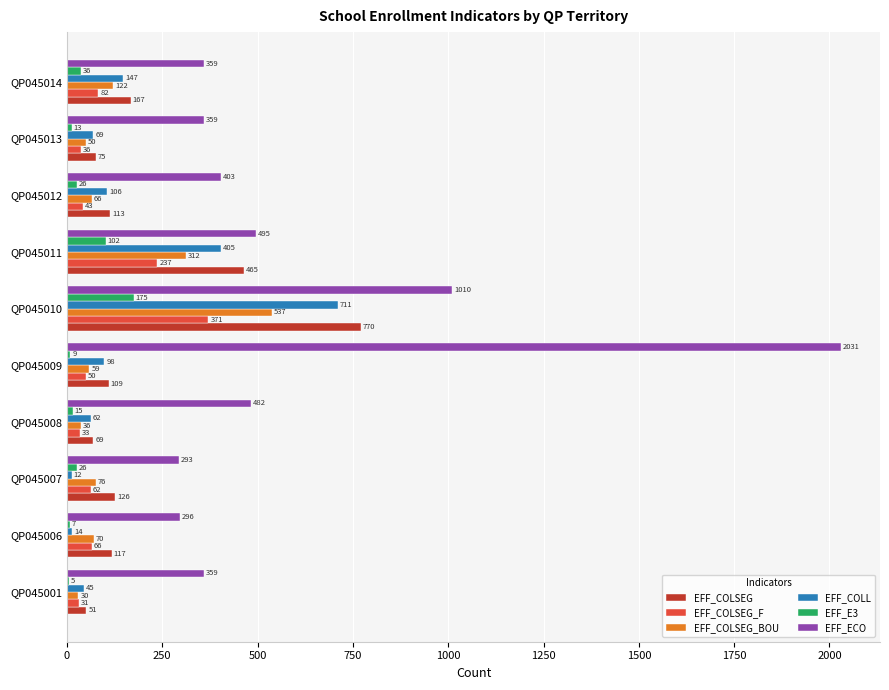

Which series changed the most between QP045010 and QP045014?

EFF_ECO